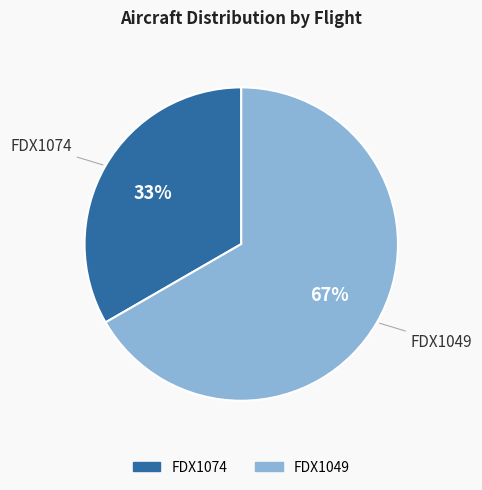

True or false: FDX1049 accounts for 77% of the total.

False